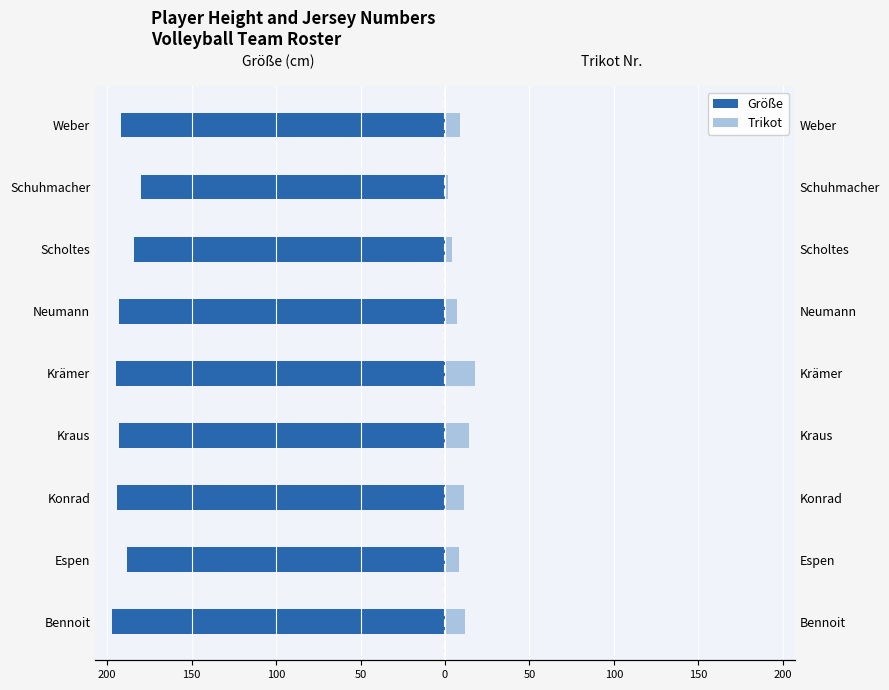

Reading left to right, what are all the values shown in this chart?

Größe: -197	-188	-194	-193	-195	-193	-184	-180	-192
Trikot: 12	8	11	14	18	7	4	2	9